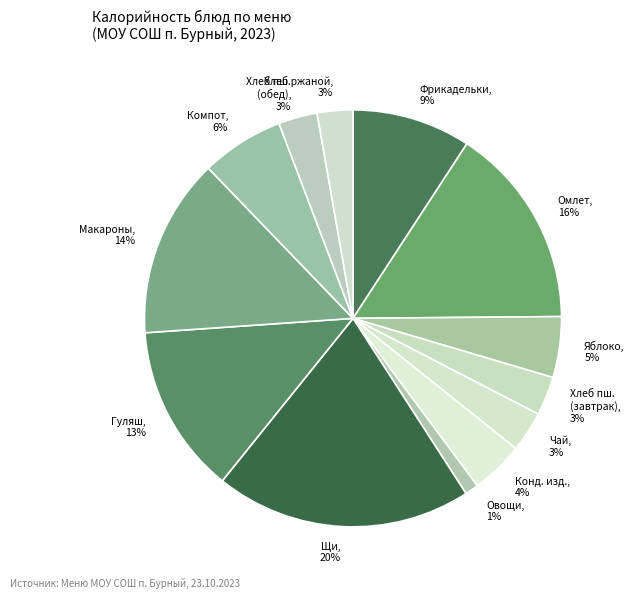

To the nearest percent, what is the difference between the largest and smallest slice percentages?

19%